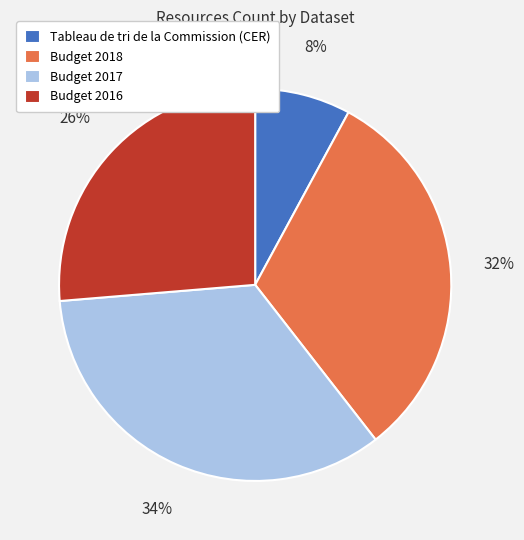

Does Budget 2018 account for over 50% of the chart?

No